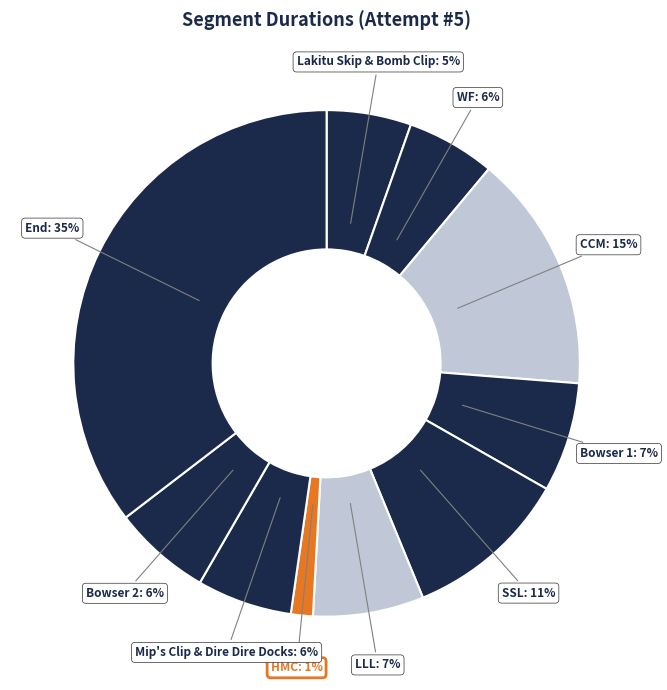

Count the number of slices in the pie.

10